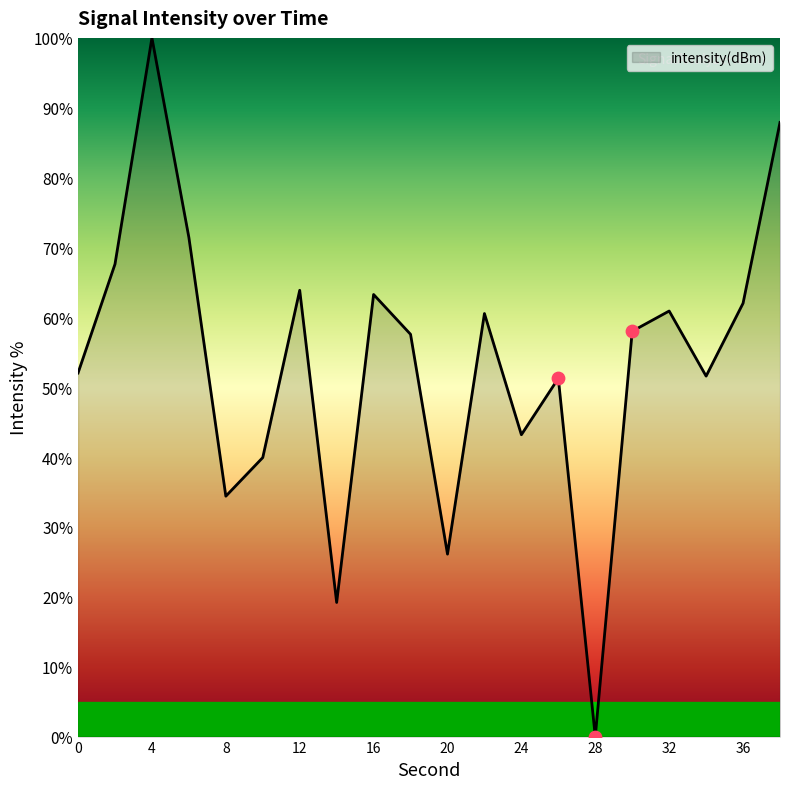

What is the maximum value shown in the chart?

100.0